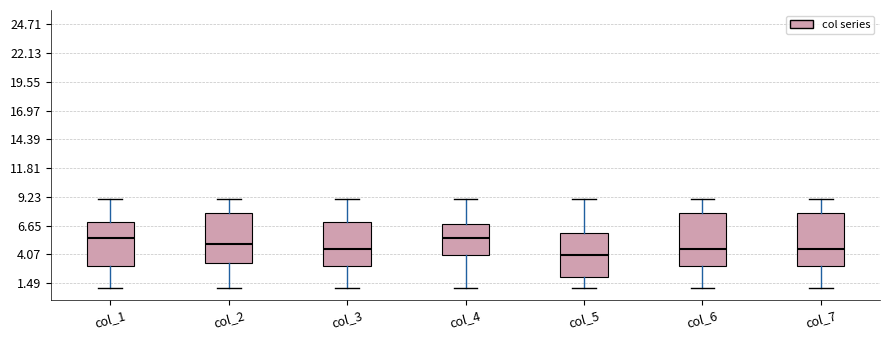

Where is the upper edge of the box for col_2 on the y-axis? The values are not printed on the chart, so give them approximately, as read against the axis.

8.0